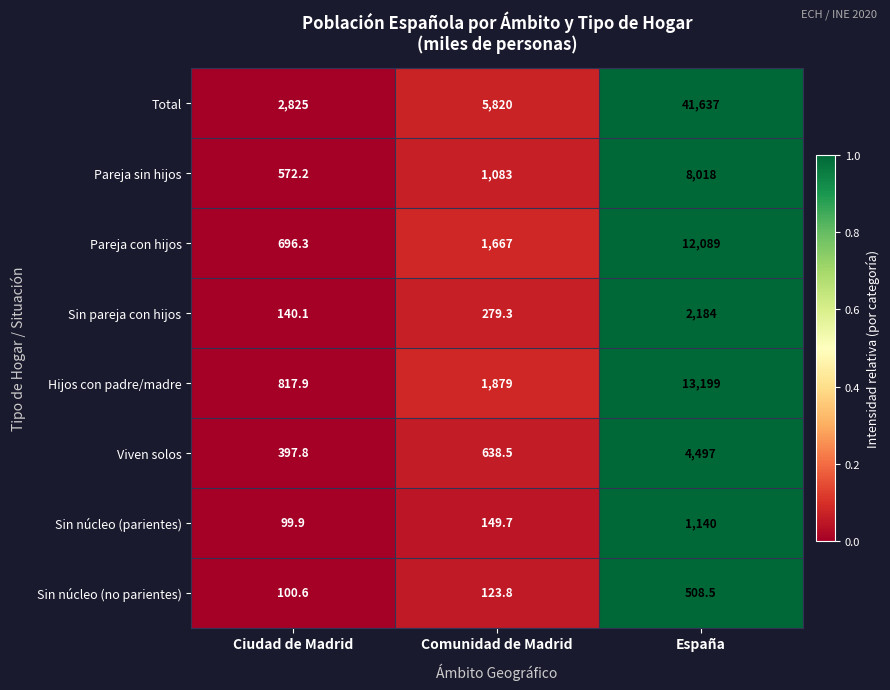

Reading right to left, extract all data points from this chart.

Total: 41637.0	5820.0	2825.0
Pareja sin hijos: 8018.0	1083.0	572.2
Pareja con hijos: 12089.0	1667.0	696.3
Sin pareja con hijos: 2184.0	279.3	140.1
Hijos con padre/madre: 13199.0	1879.0	817.9
Viven solos: 4497.0	638.5	397.8
Sin núcleo (parientes): 1140.0	149.7	99.9
Sin núcleo (no parientes): 508.5	123.8	100.6